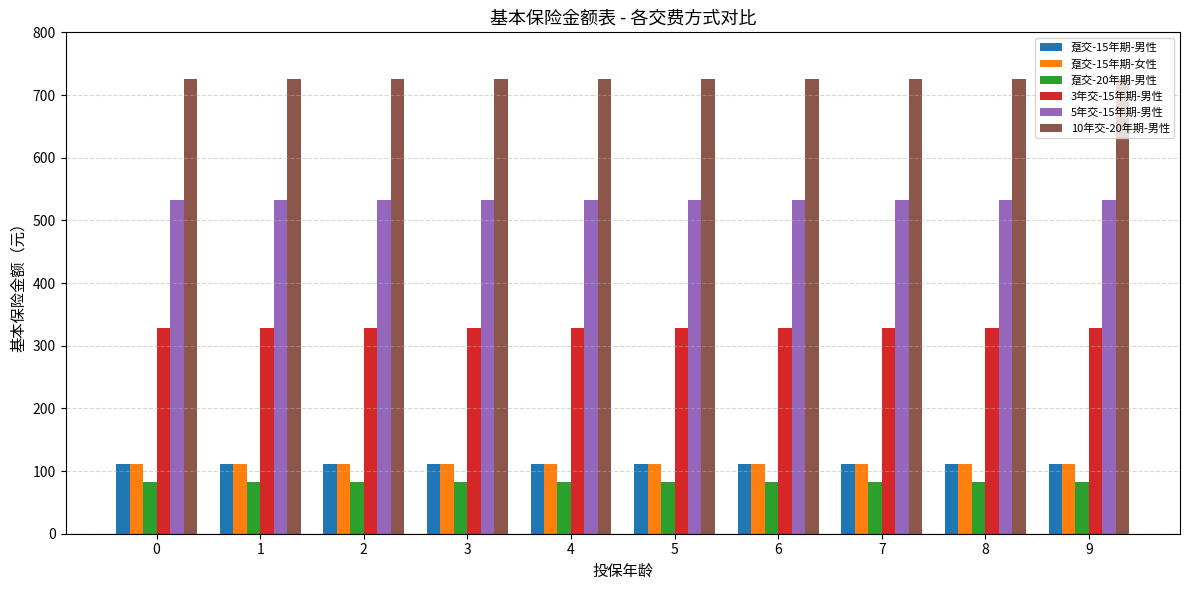

What is the spread (max minus min) of values at 9?

644